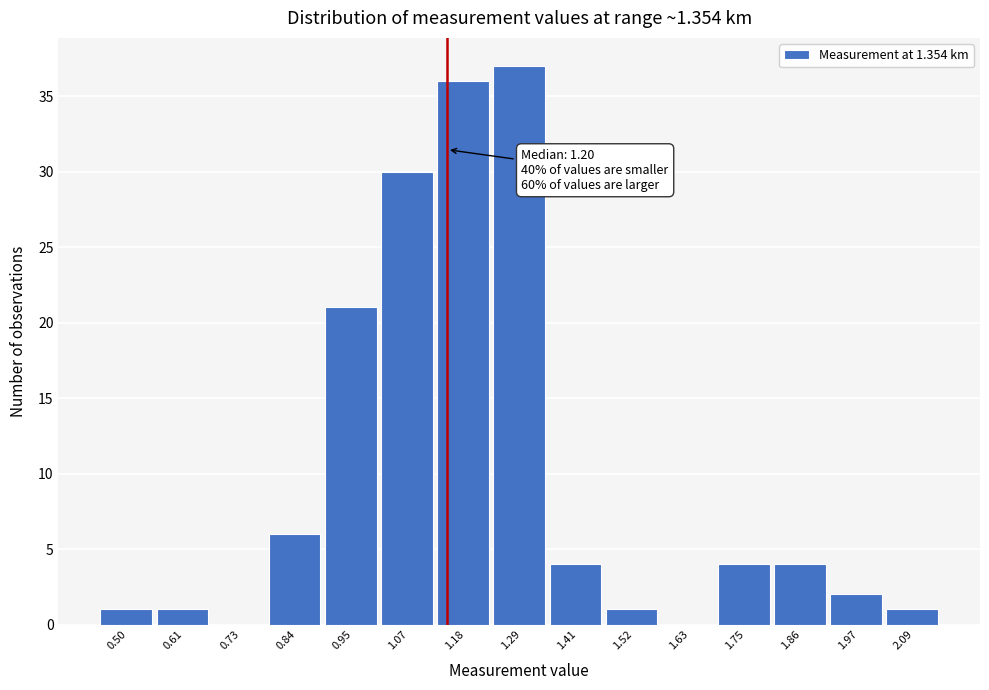

Reading left to right, transcribe all the data shown in this chart.

0.50=1	0.61=1	0.73=0	0.84=6	0.95=21	1.07=30	1.18=36	1.29=37	1.41=4	1.52=1	1.63=0	1.75=4	1.86=4	1.97=2	2.09=1